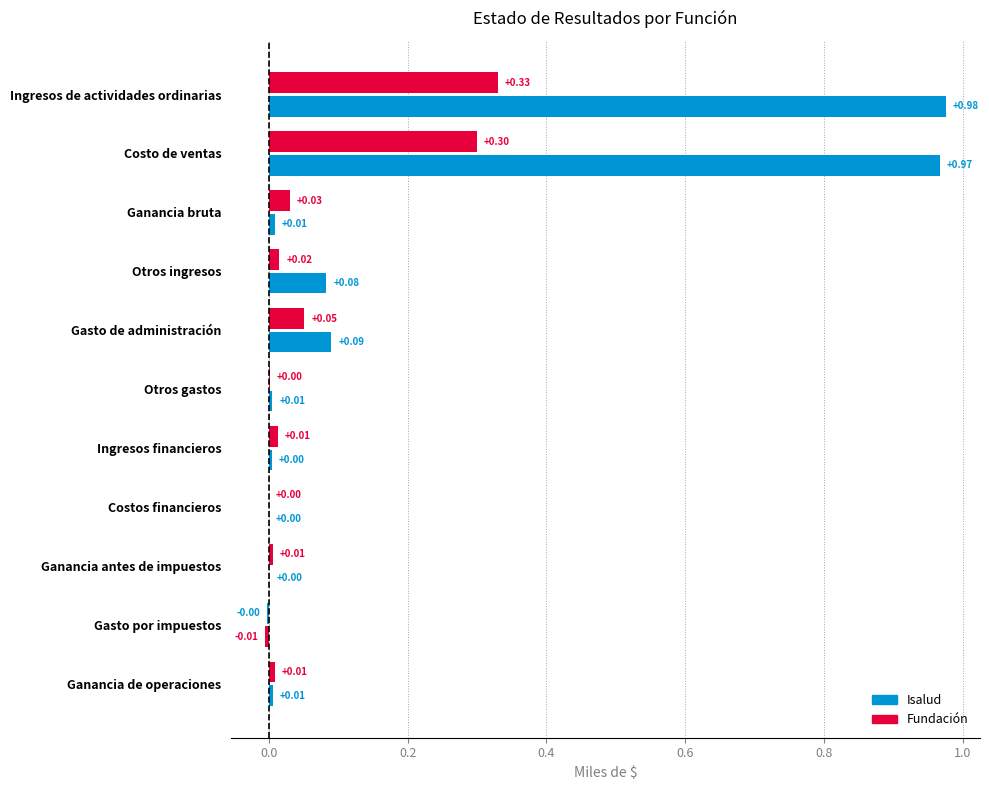

How many positive values does the Fundación series have?

10